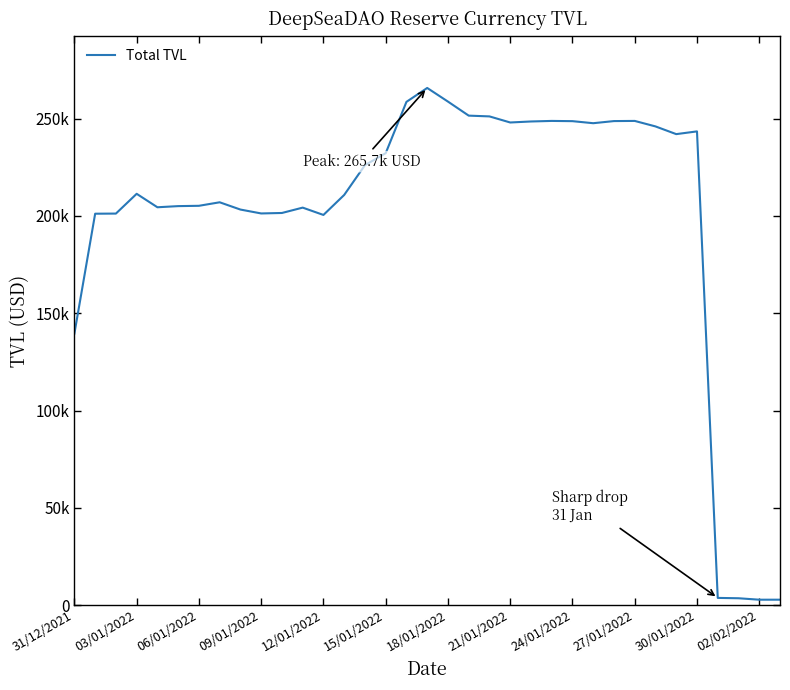

How many interior local peaks (higher than both neighbors) does the data have?

7